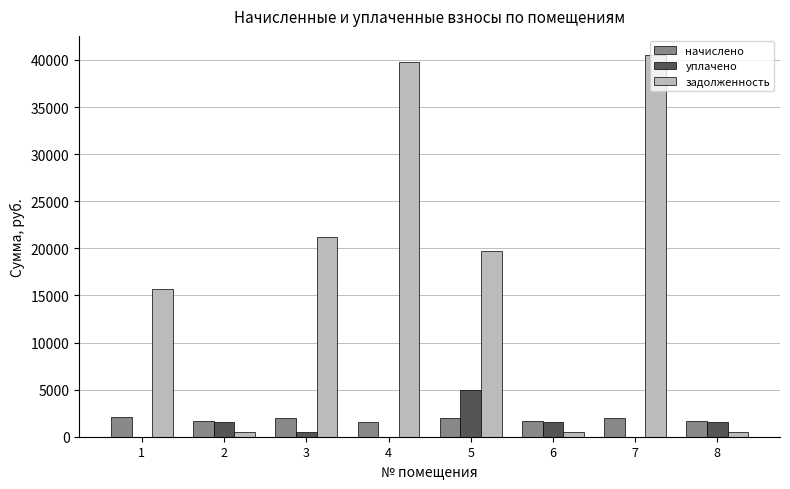

Is the value of задолженность at 4 greater than the value of начислено at 1?

Yes